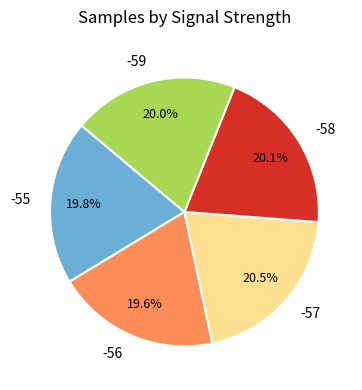

What percentage is NOT represented by -56?

80.4%